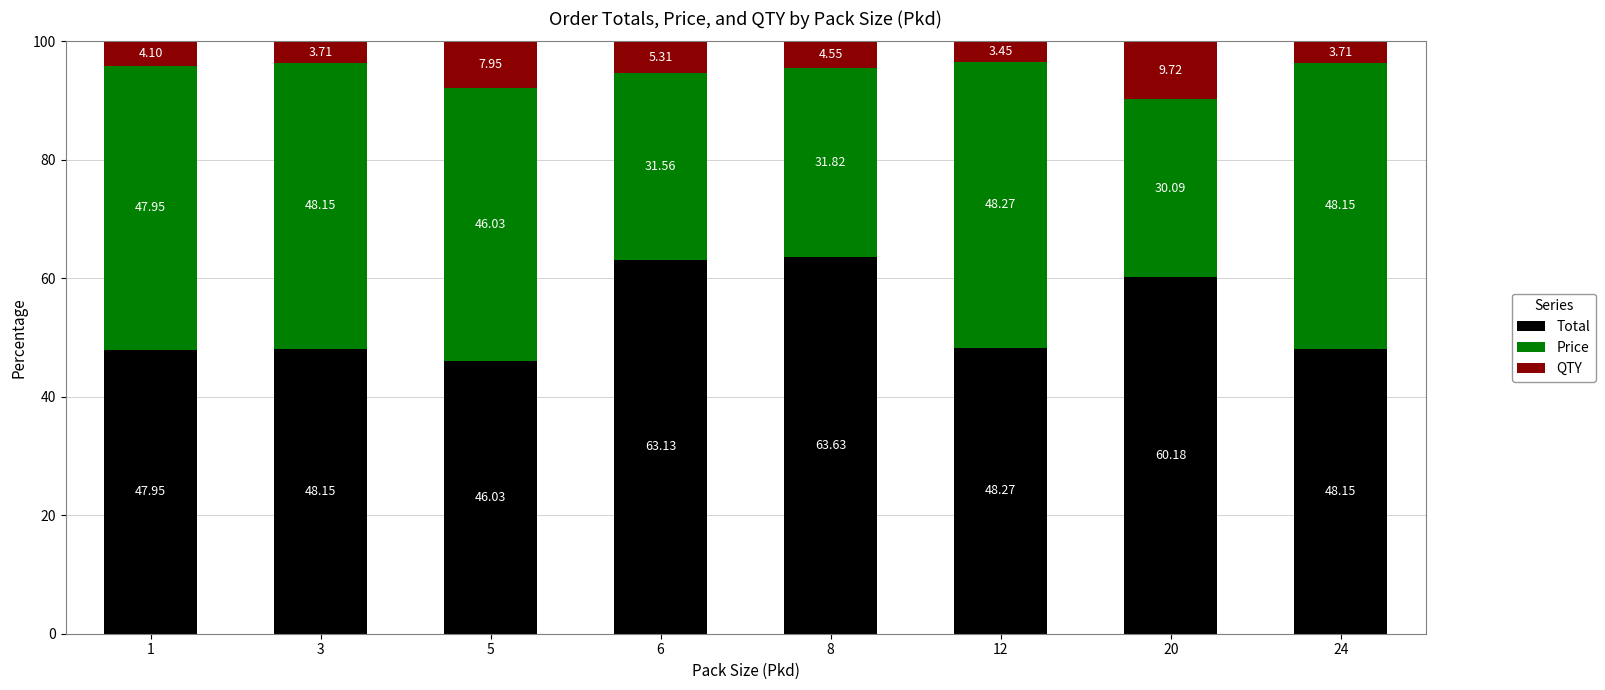

What is the value of the Total bar at the 2nd from the left?

48.1